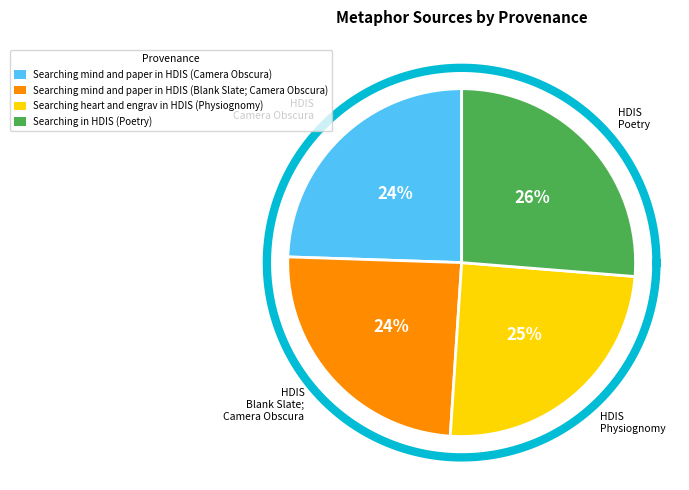

Does any single category account for the majority?

No